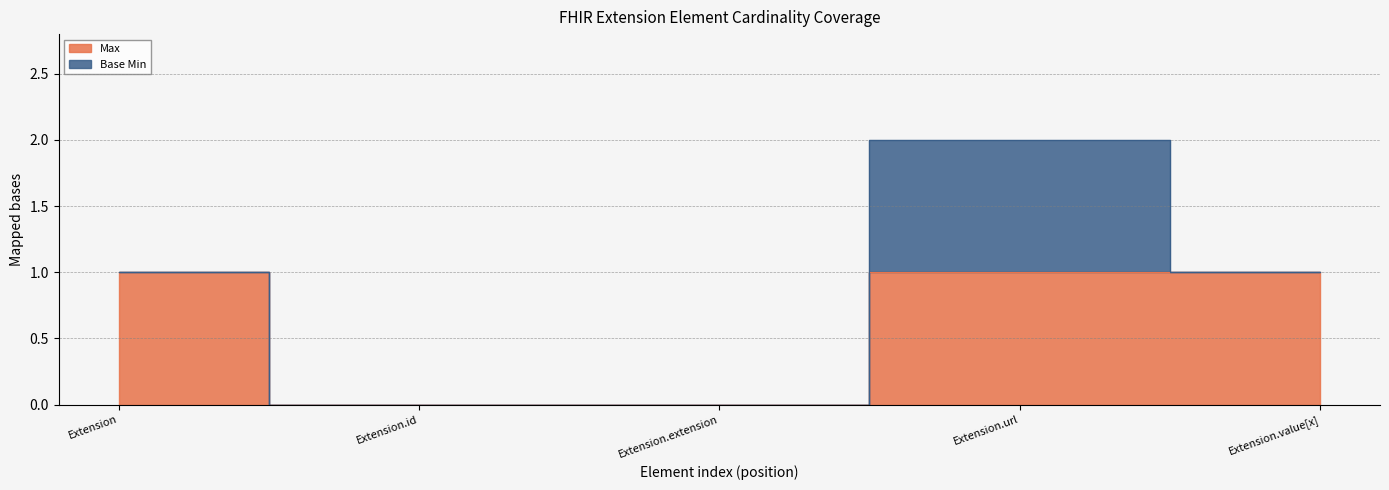

What is the label of the 5th point from the right?

Extension